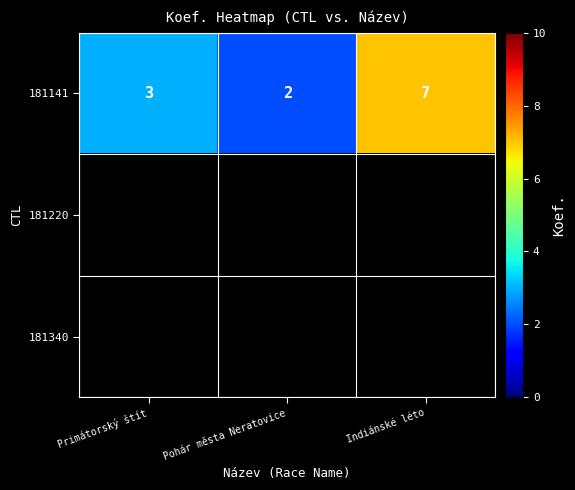

Between Indiánské léto and Pohár města Neratovice, which is larger?

Indiánské léto